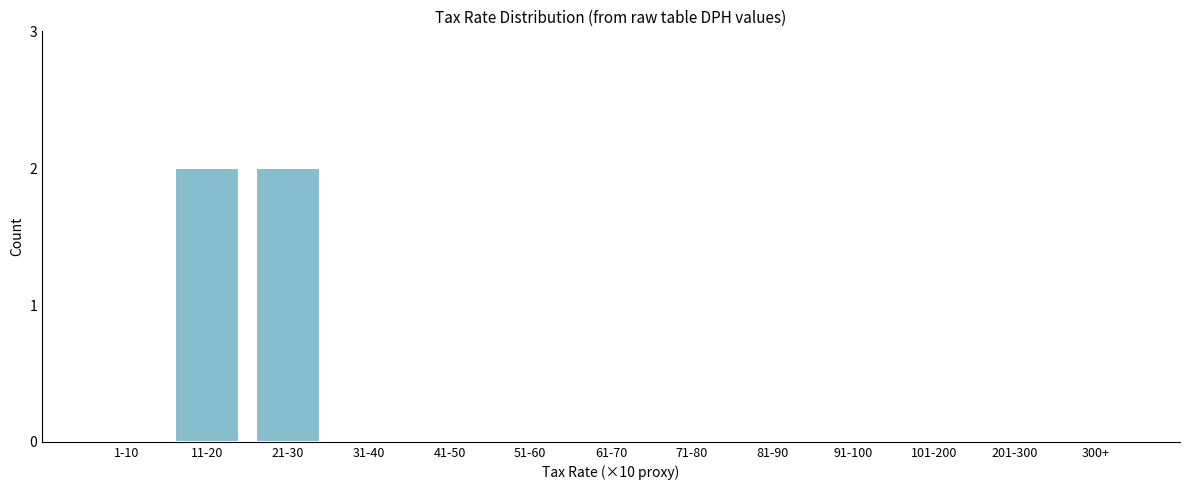

Reading left to right, extract all data points from this chart.

1-10=0	11-20=2	21-30=2	31-40=0	41-50=0	51-60=0	61-70=0	71-80=0	81-90=0	91-100=0	101-200=0	201-300=0	300+=0